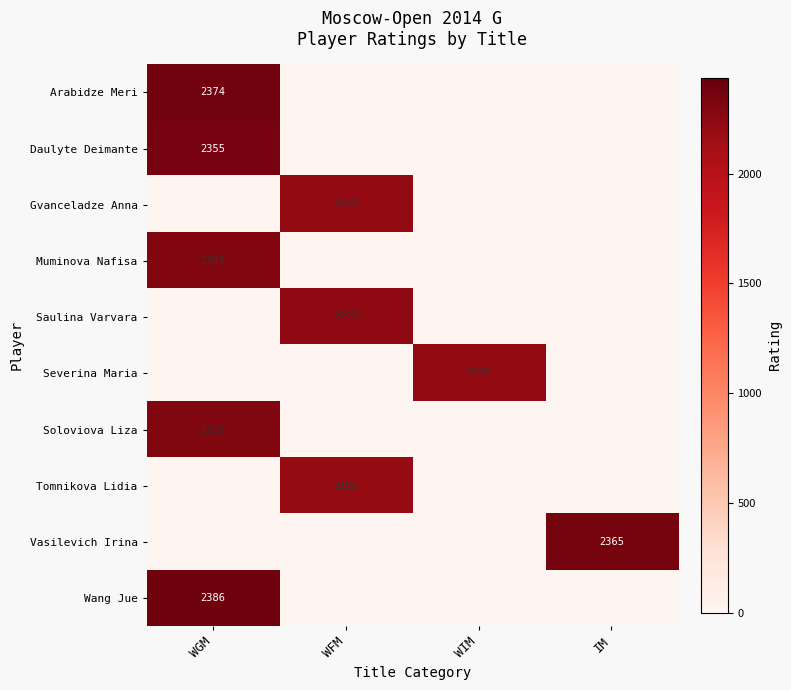

Which label corresponds to the smallest value in the chart?

WFM